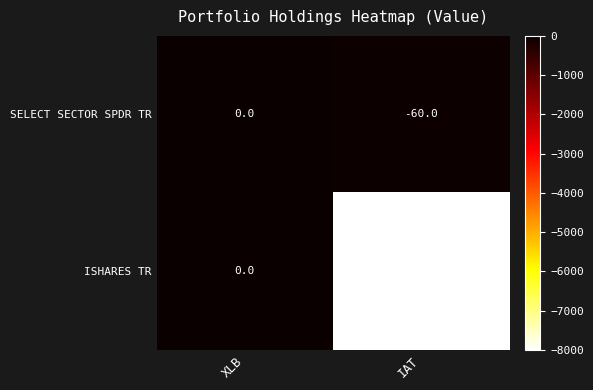

The value of ISHARES TR at XLB is 0. True or false?

True